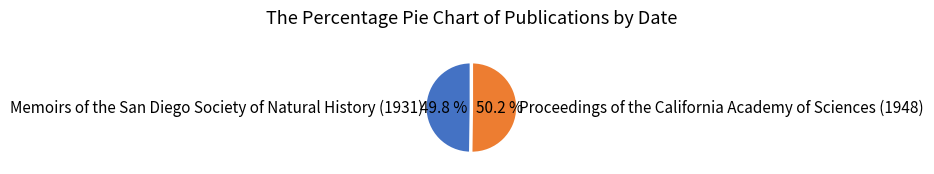

Does any single category account for the majority?

Yes